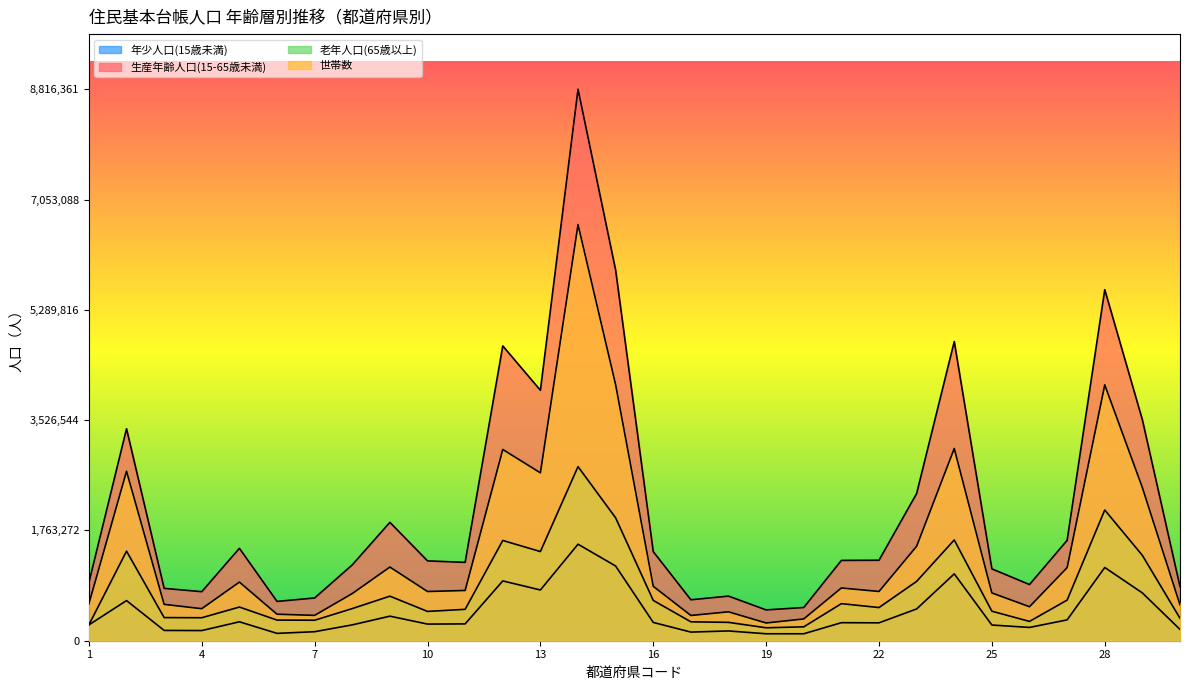

What is the value of the 生産年齢人口(15-65歳未満) point at the 24th from the left?

4782785